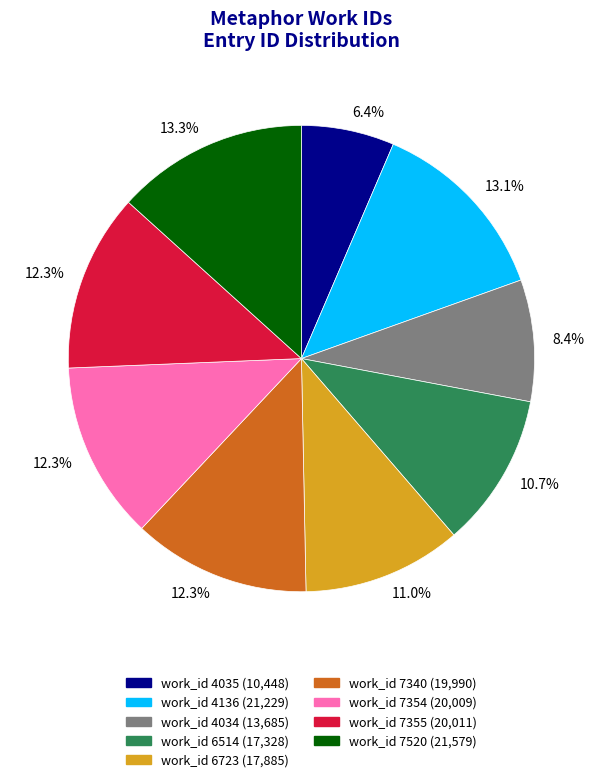

How many segments does this pie chart have?

9